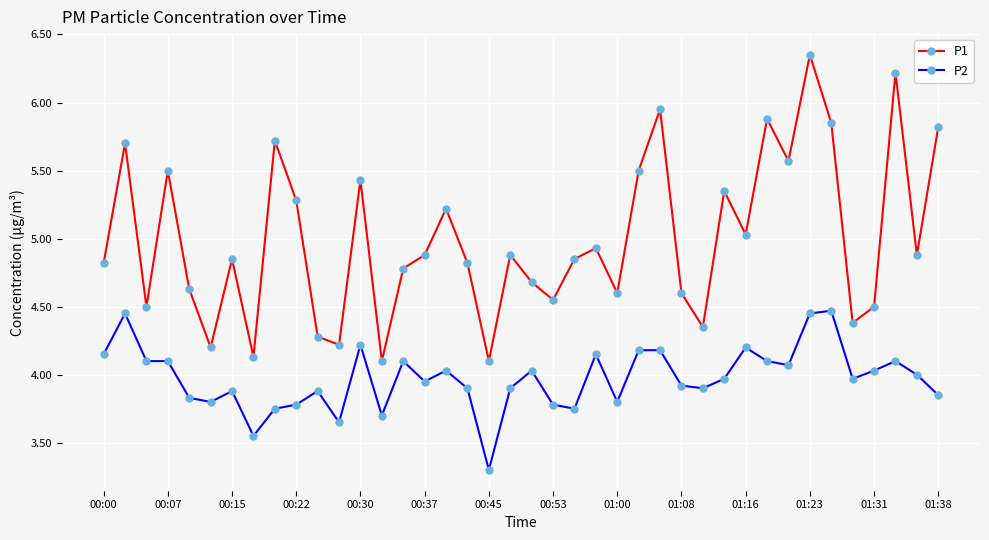

What are all the series names shown in the legend?

P1, P2